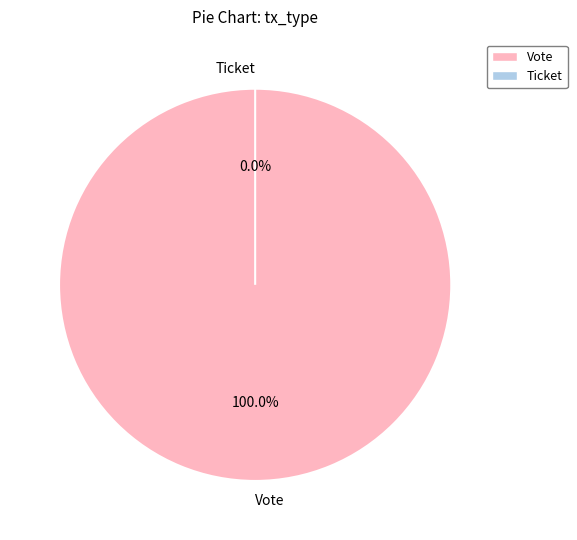

Which has a higher value, Vote or Ticket?

Vote